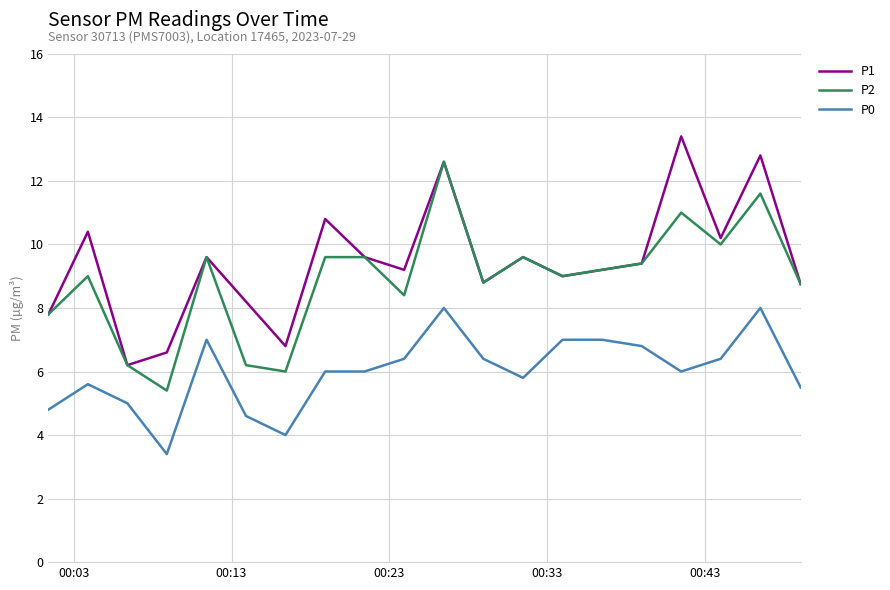

What is the difference between the second highest and minimum values in the P0 series?

4.6